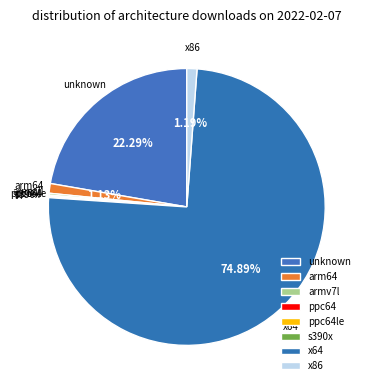

Between x86 and x64, which is larger?

x64